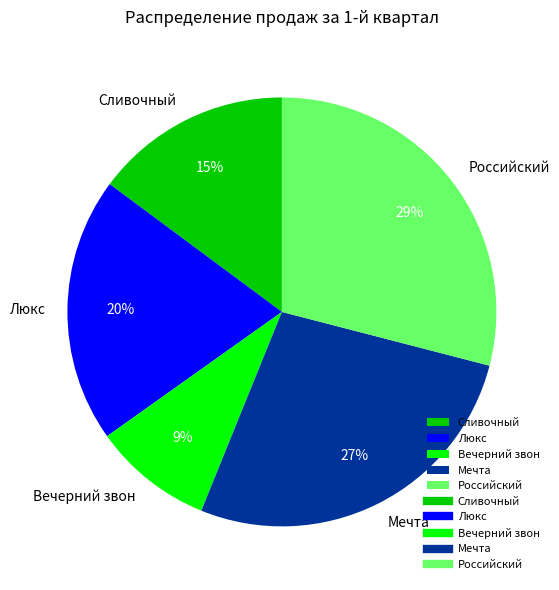

Is it true that Вечерний звон is 9% of the pie?

True